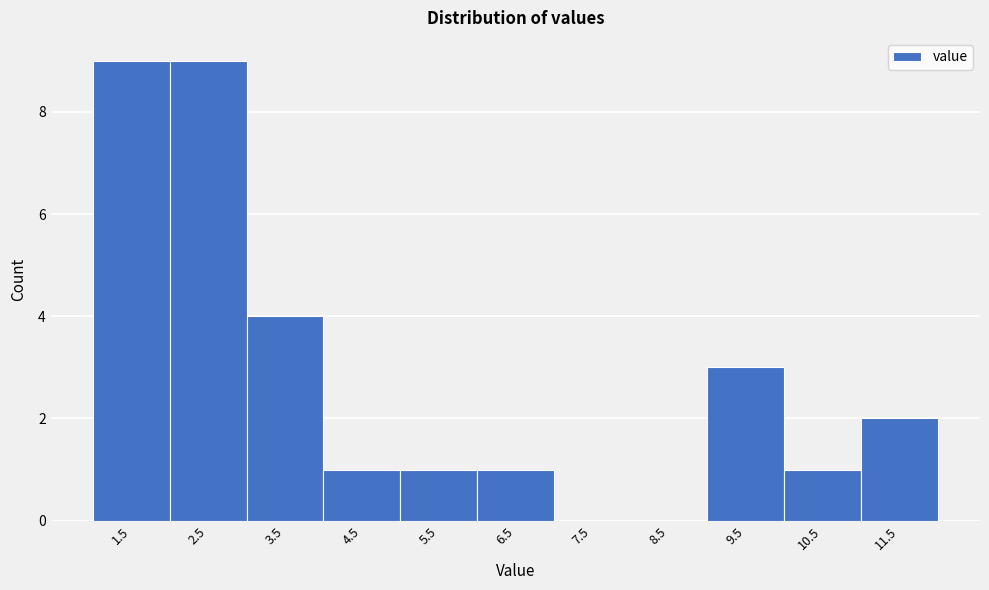

Reading right to left, list all the values displayed in this chart.

11.5=2	10.5=1	9.5=3	8.5=0	7.5=0	6.5=1	5.5=1	4.5=1	3.5=4	2.5=9	1.5=9